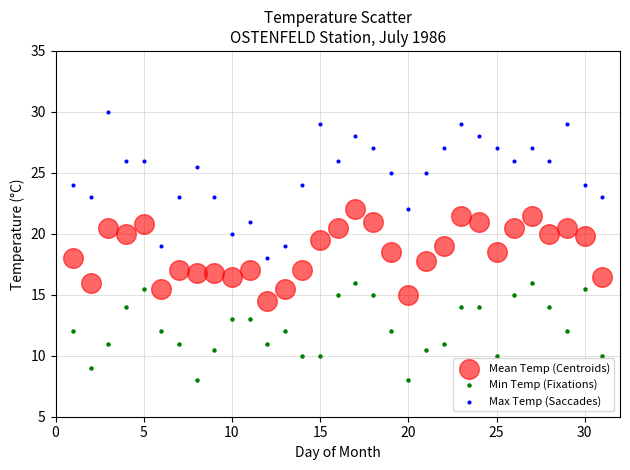

What is the X range (max minus min) for the scatter plot?

30.0